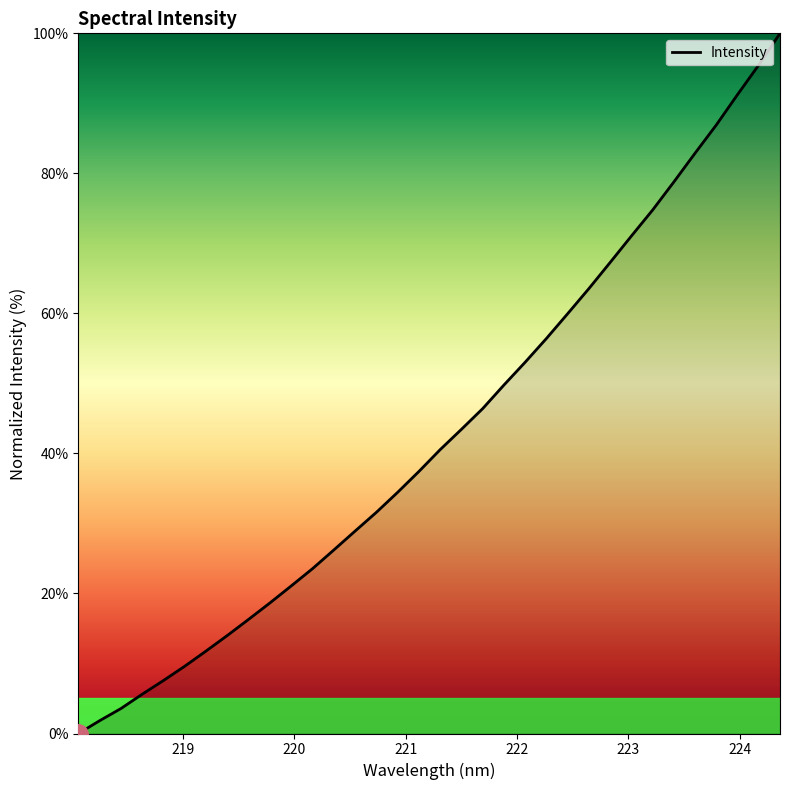

What is the greatest value displayed?

100.0